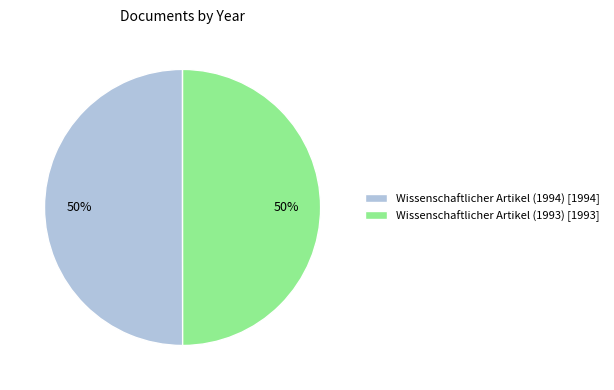

Approximately how many times larger is the value at Wissenschaftlicher Artikel (1993) [1993] compared to Wissenschaftlicher Artikel (1994) [1994]?

1.0